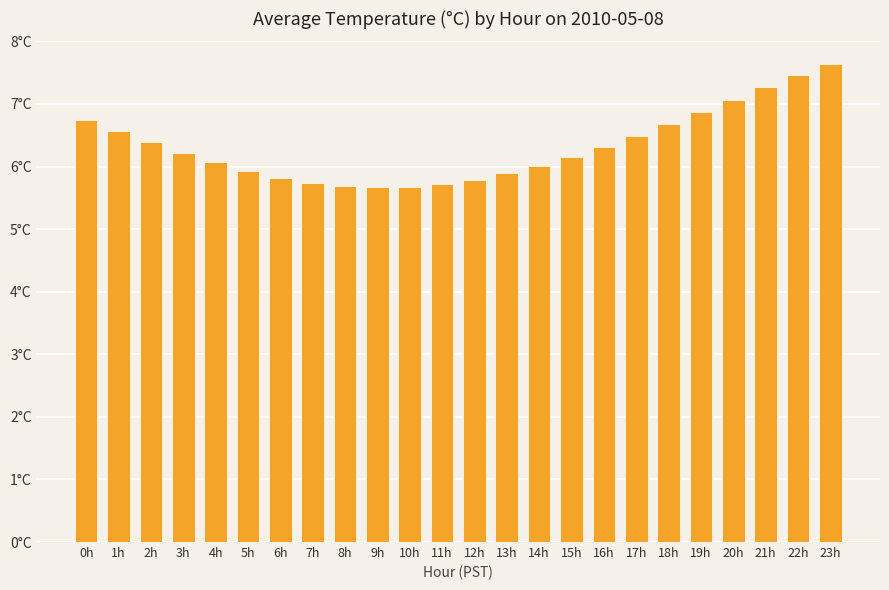

What is the label of the 13th bar from the right?

11h